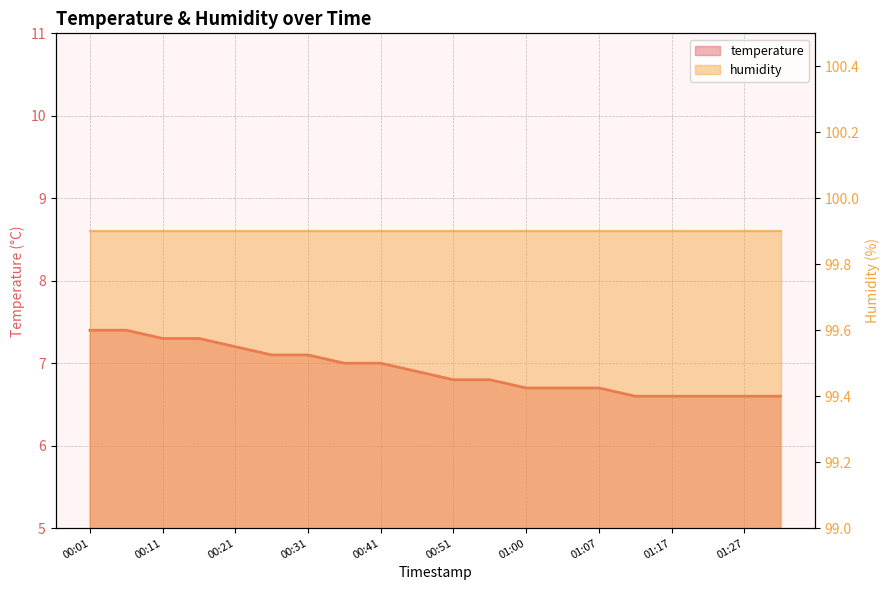

The value at 00:51 is 12.0. True or false?

False